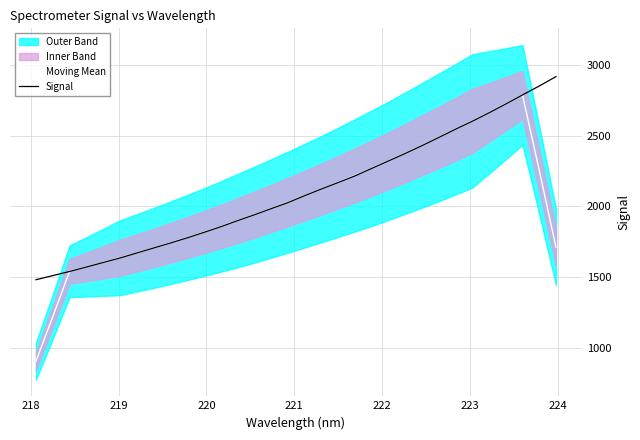

What is the highest value of the Signal series?

2917.7